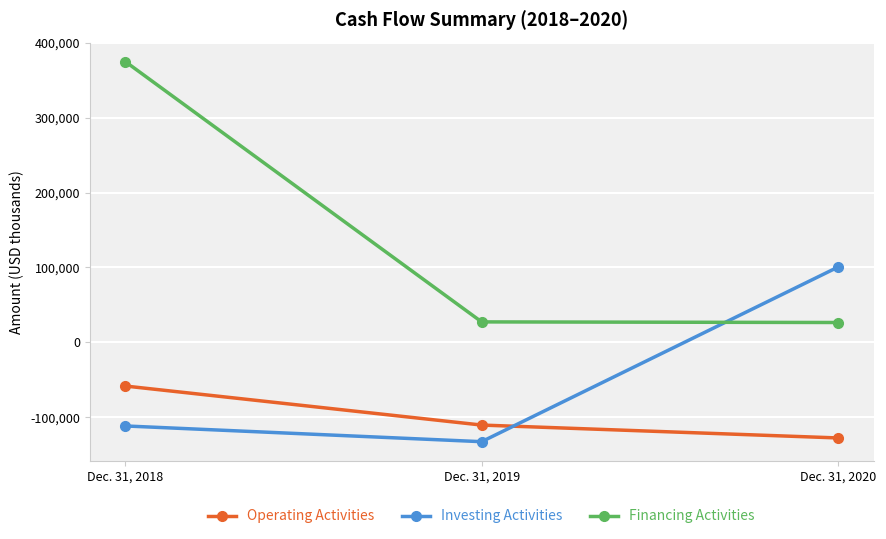

Where is Investing Activities nearest to the value -16101?

Dec. 31, 2018